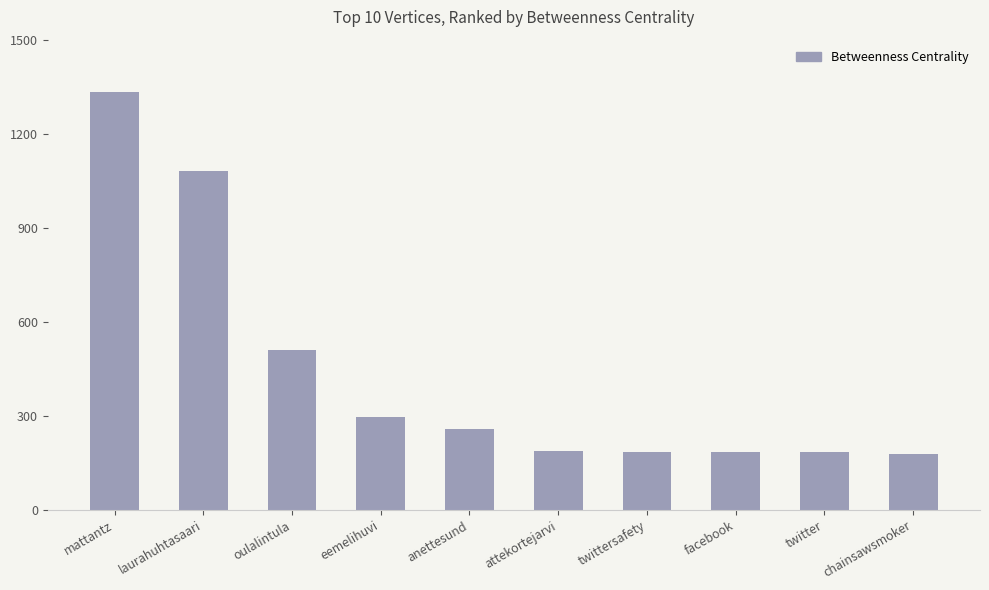

At which label does the data first exceed 258?

mattantz